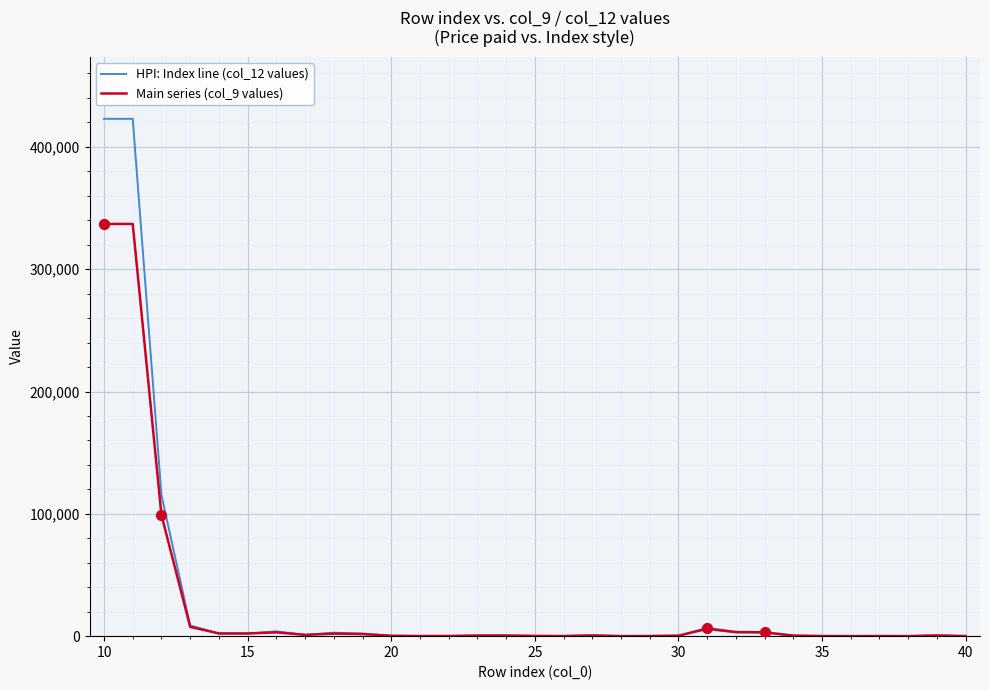

What are all the series names shown in the legend?

HPI: Index line (col_12 values), Main series (col_9 values)